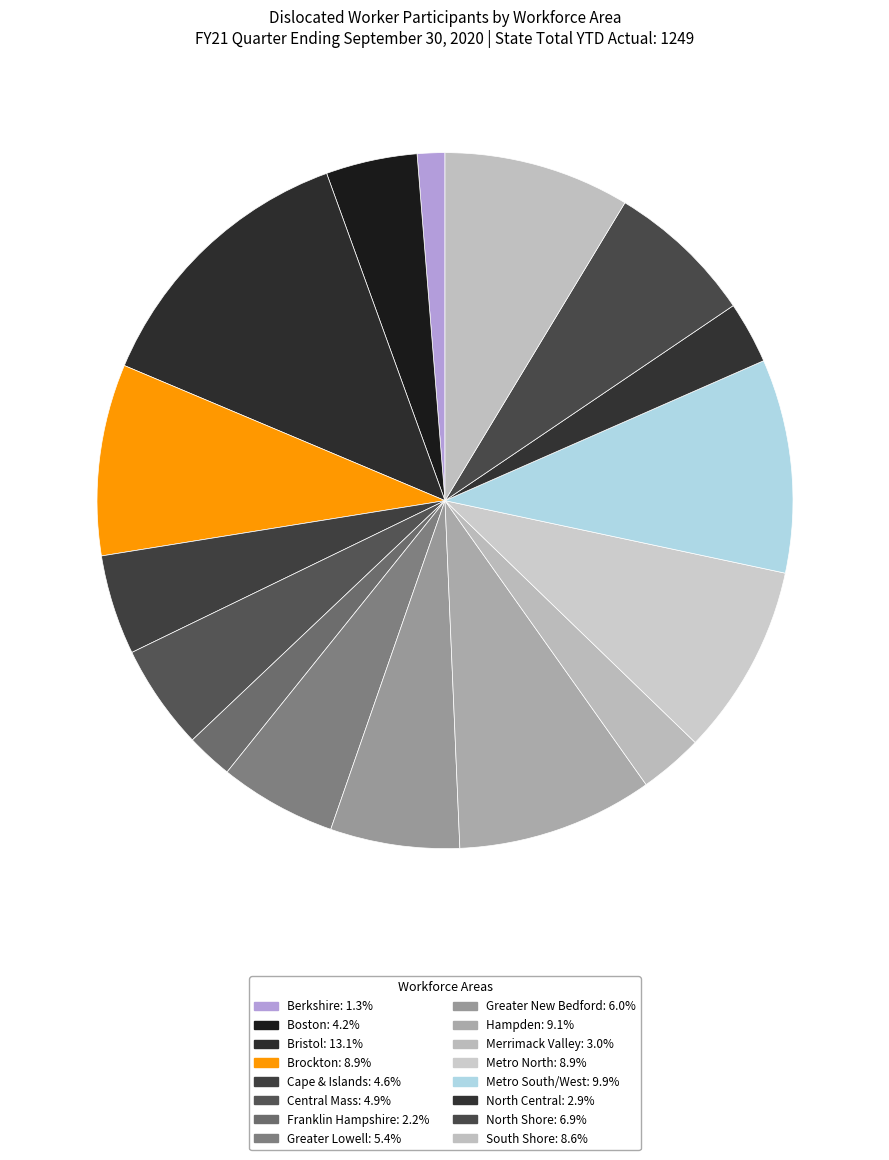

Count the number of slices in the pie.

16